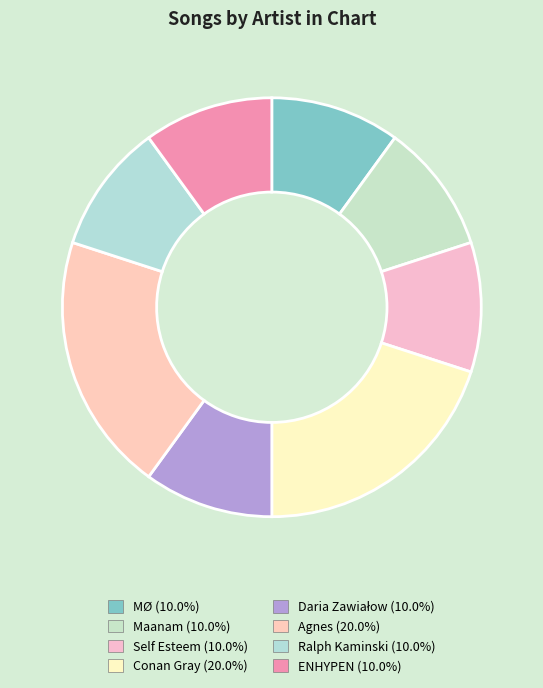

Is Self Esteem the majority of the pie?

No